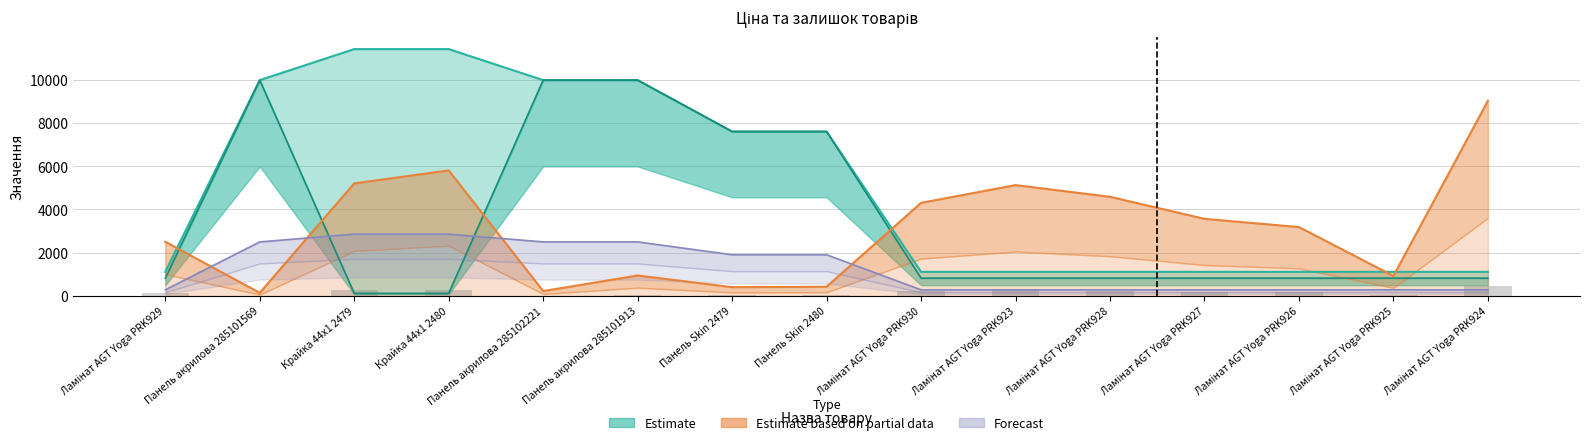

Does the chart contain stacked bars?

No